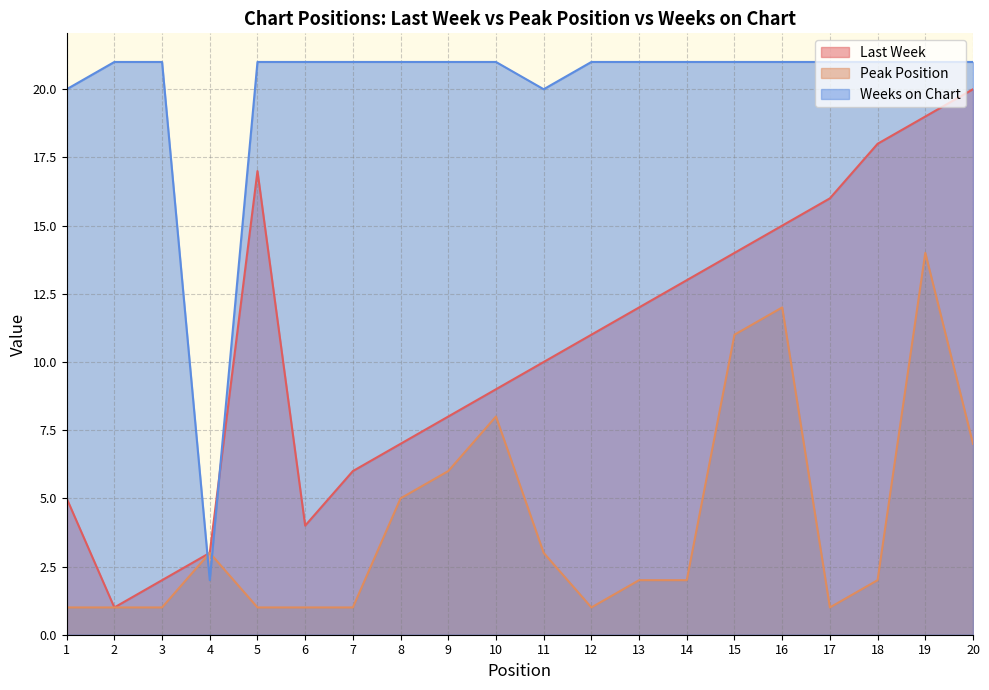

Reading left to right, transcribe all the data shown in this chart.

Last Week: 1=5	2=1	3=2	4=3	5=17	6=4	7=6	8=7	9=8	10=9	11=10	12=11	13=12	14=13	15=14	16=15	17=16	18=18	19=19	20=20
Peak Position: 1=1	2=1	3=1	4=3	5=1	6=1	7=1	8=5	9=6	10=8	11=3	12=1	13=2	14=2	15=11	16=12	17=1	18=2	19=14	20=7
Weeks on Chart: 1=20	2=21	3=21	4=2	5=21	6=21	7=21	8=21	9=21	10=21	11=20	12=21	13=21	14=21	15=21	16=21	17=21	18=21	19=21	20=21